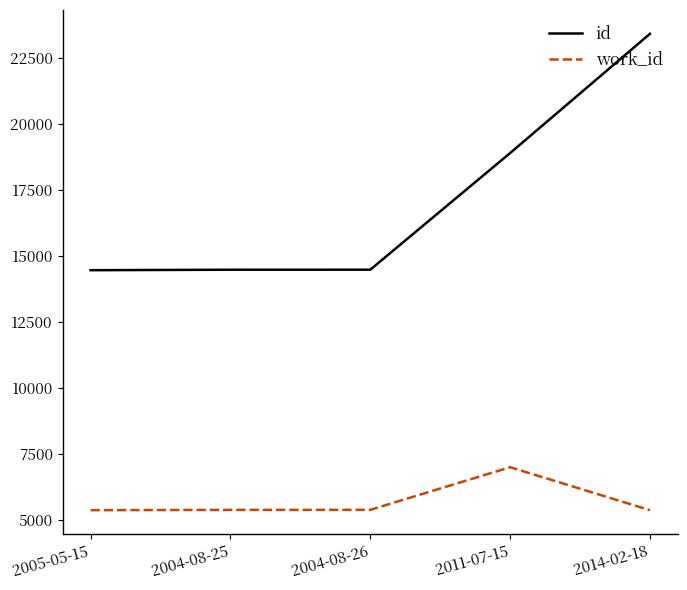

The value of id at 2014-02-18 is 23405. True or false?

True